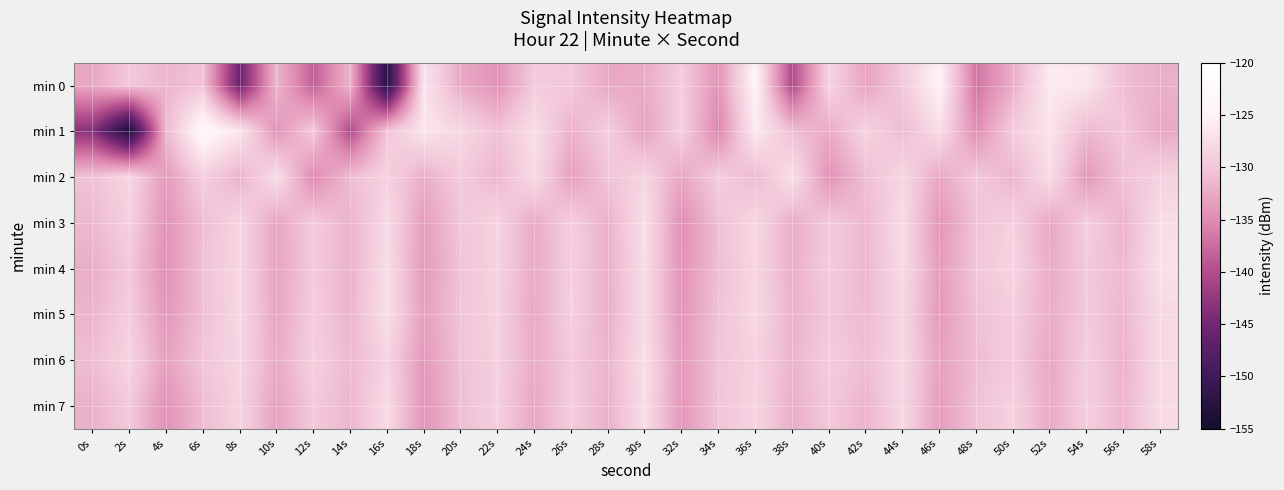

How many categories are shown in the chart?

30